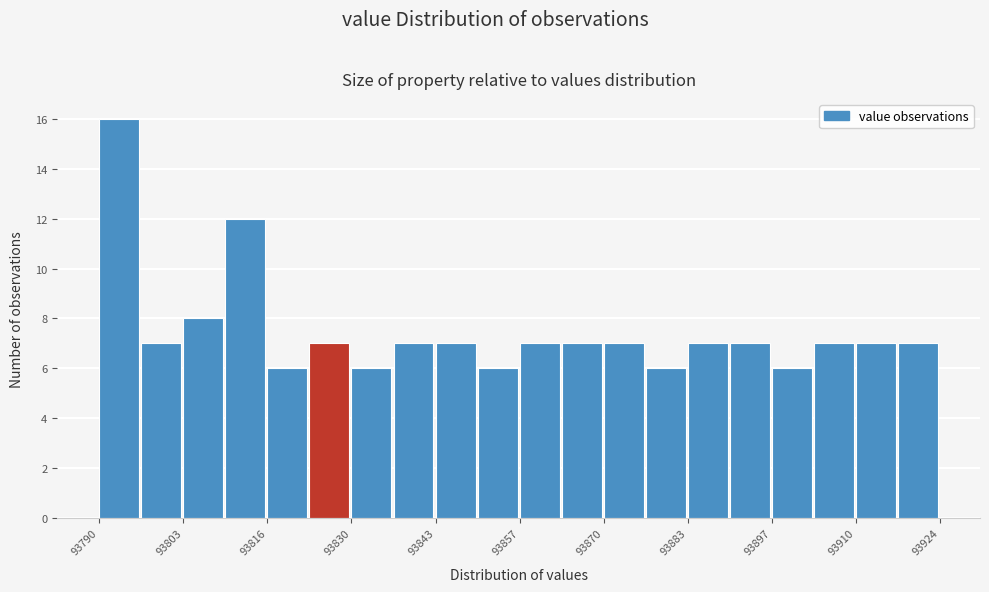

Read against the x-axis, roughly where is the centre of the tallest bar?

93794